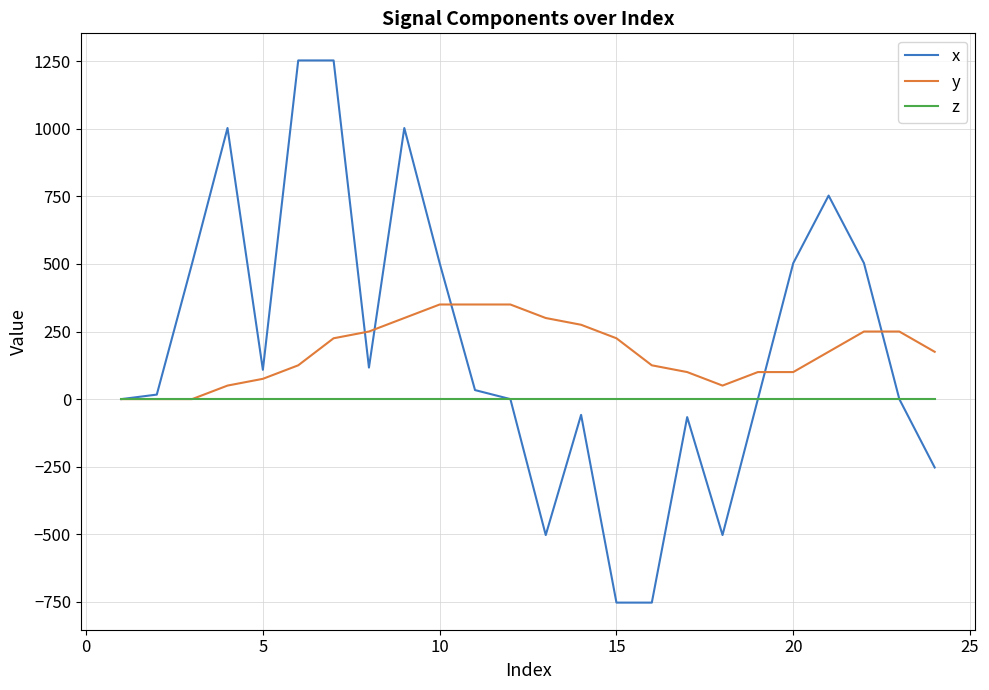

Rank the series by their maximum value, from lowest to highest.

z, y, x